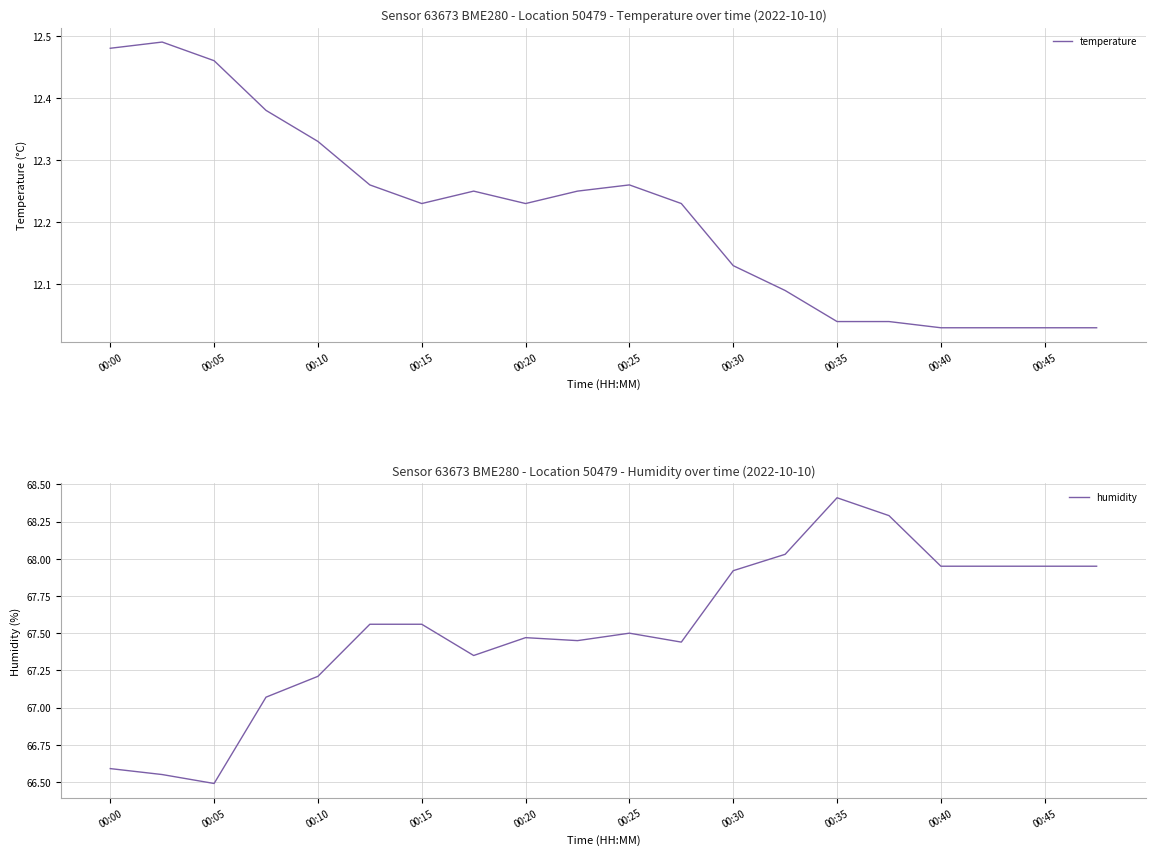

Which category has the highest value in the humidity series?

00:35